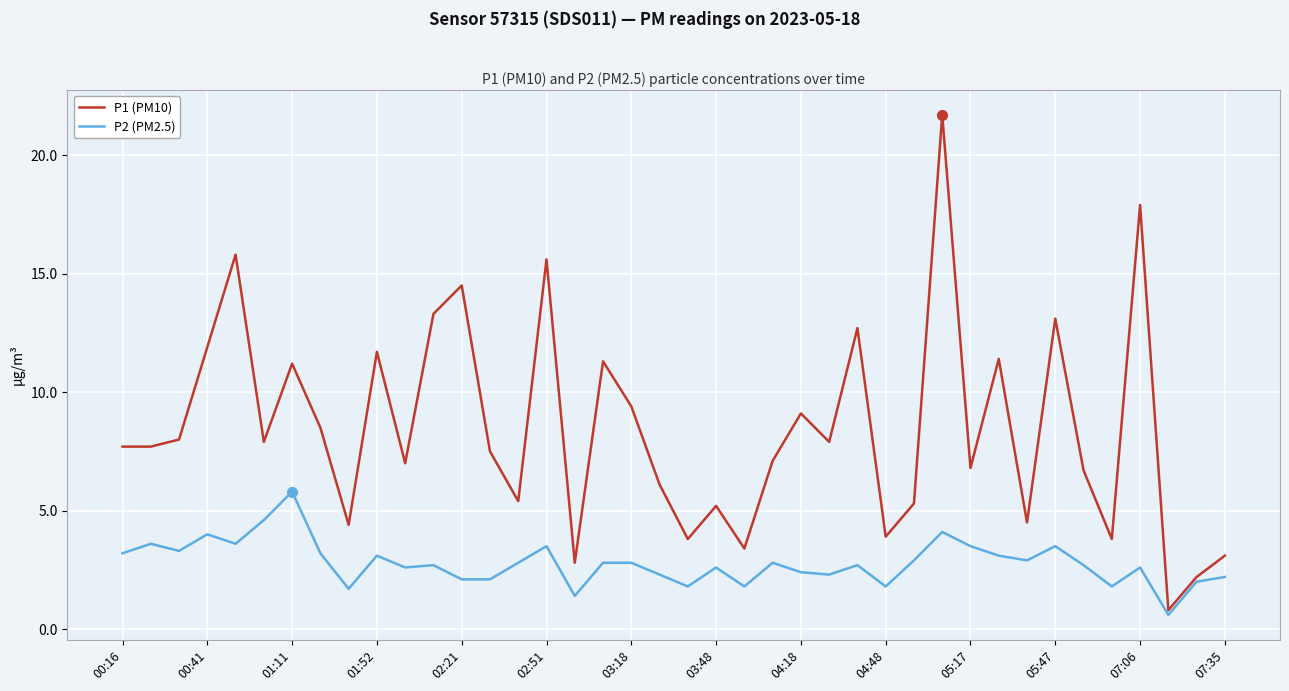

True or false: P2 (PM2.5) and P1 (PM10) intersect in this chart.

False